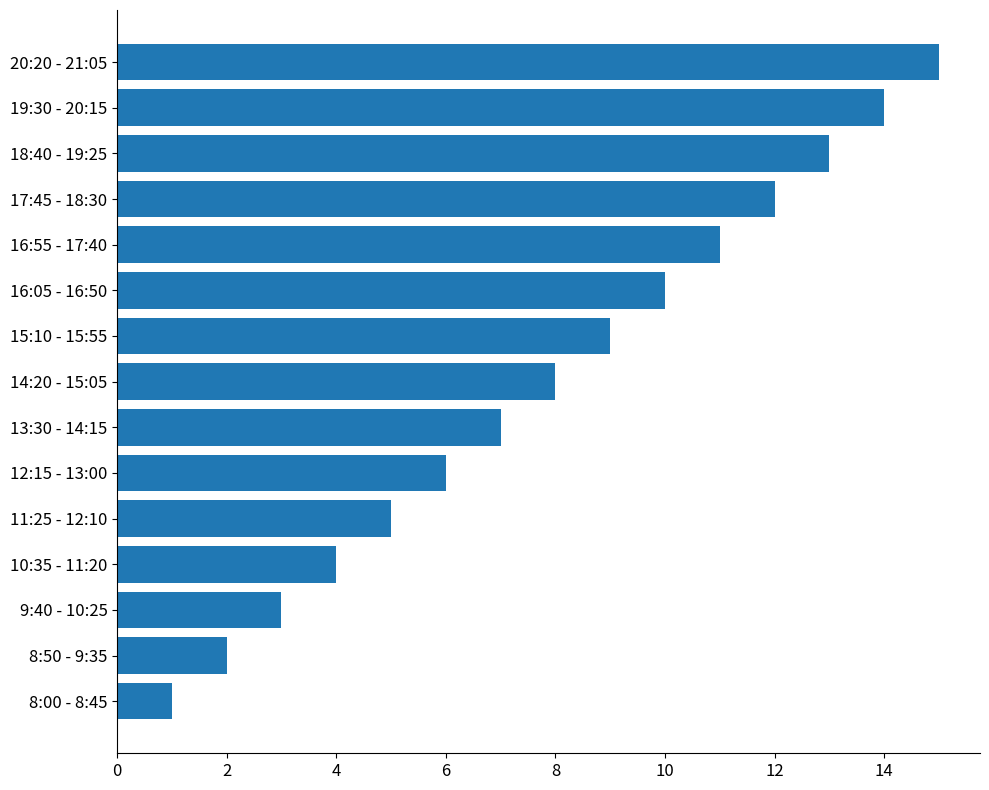

Approximately how many times larger is the value at 16:55 - 17:40 compared to 8:50 - 9:35?

5.5